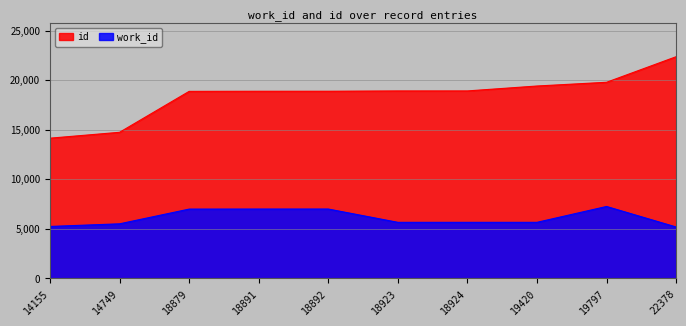

Reading left to right, transcribe all the data shown in this chart.

work_id: 14155=5247	14749=5512	18879=6998	18891=7004	18892=7005	18923=5663	18924=5663	19420=5663	19797=7263	22378=5192
id: 14155=14155	14749=14749	18879=18879	18891=18891	18892=18892	18923=18923	18924=18924	19420=19420	19797=19797	22378=22378